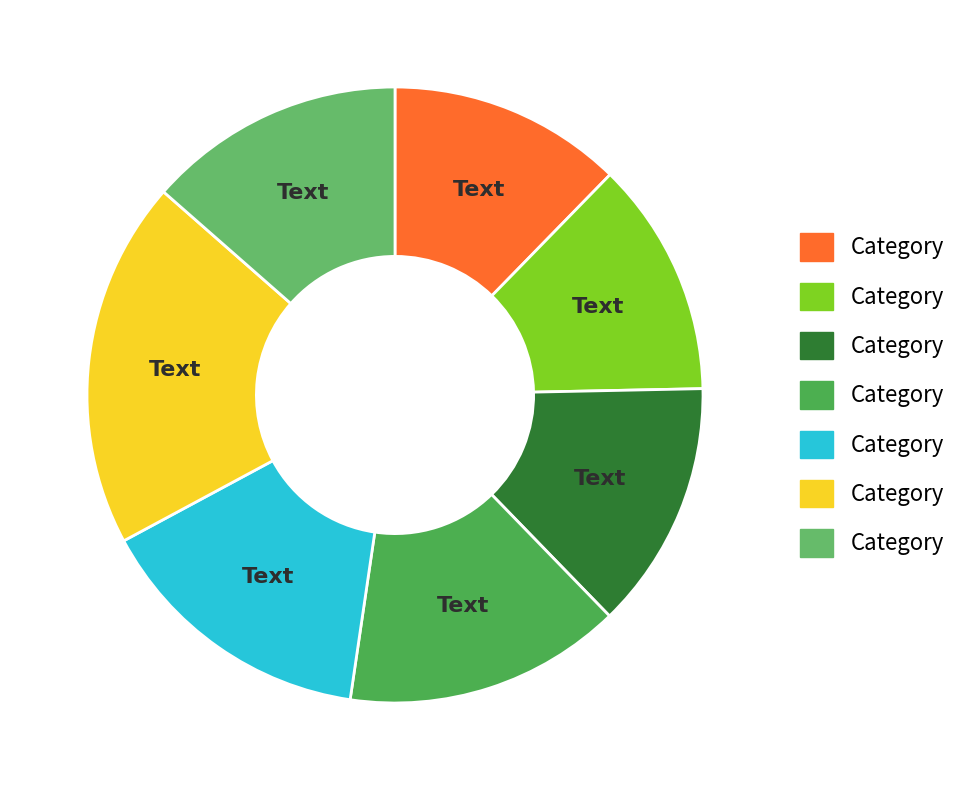

How many segments does this pie chart have?

7